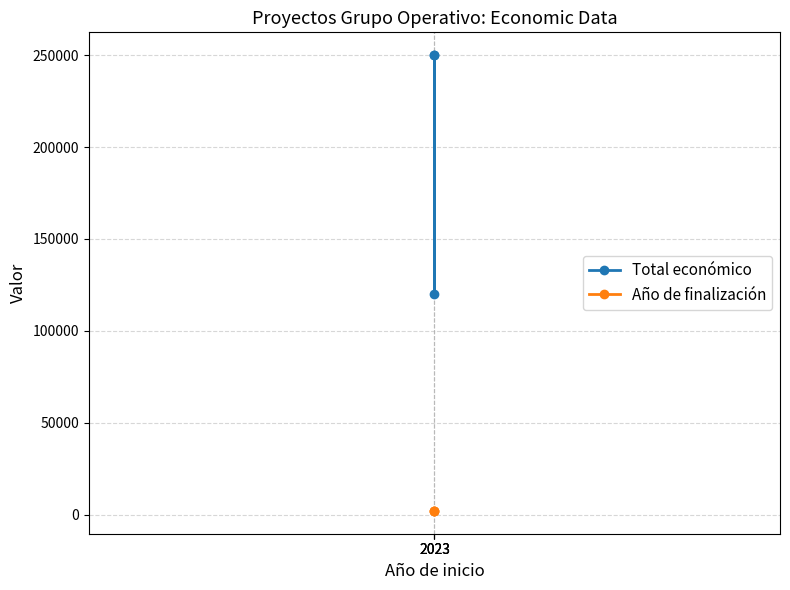

What is the total value across all series at 2023?

252026